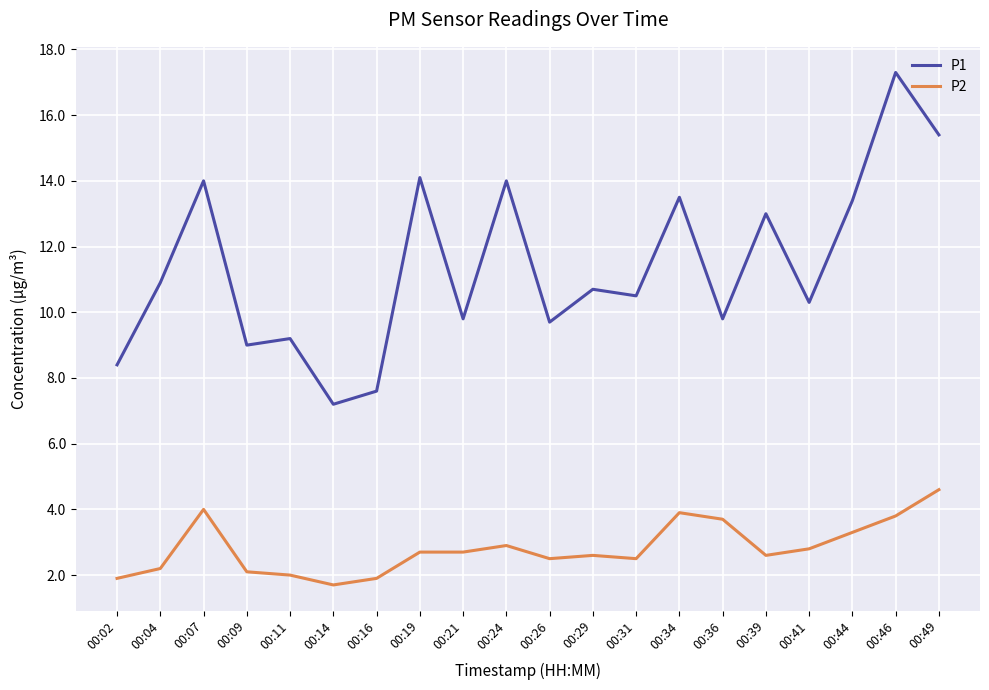

List the series in order of their peak value, highest first.

P1, P2